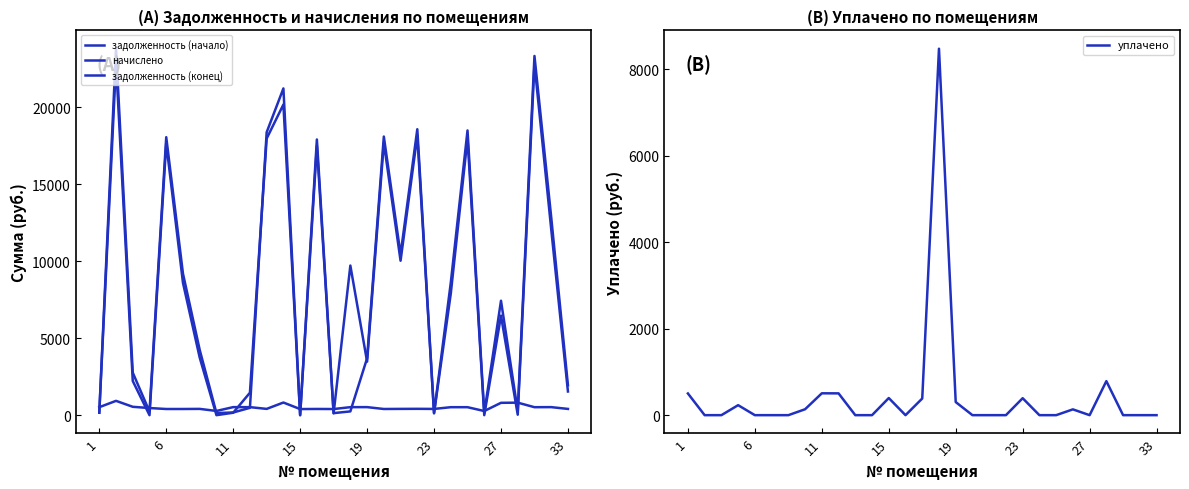

True or false: уплачено has a value of 0.0 at 33.

True